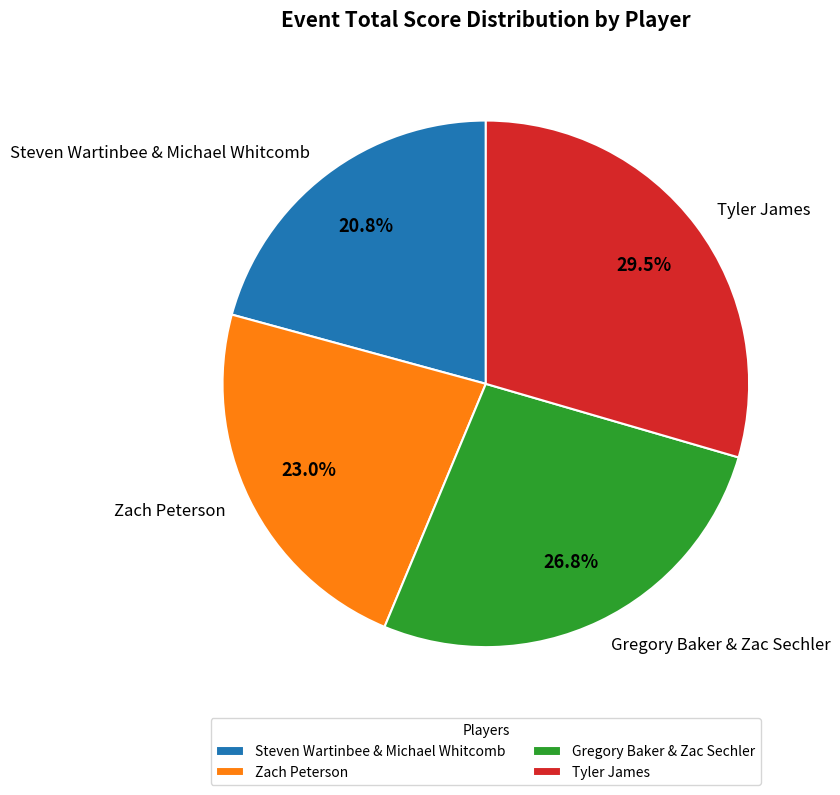

What is the ratio of the value at Steven Wartinbee & Michael Whitcomb to the value at Tyler James?

0.7